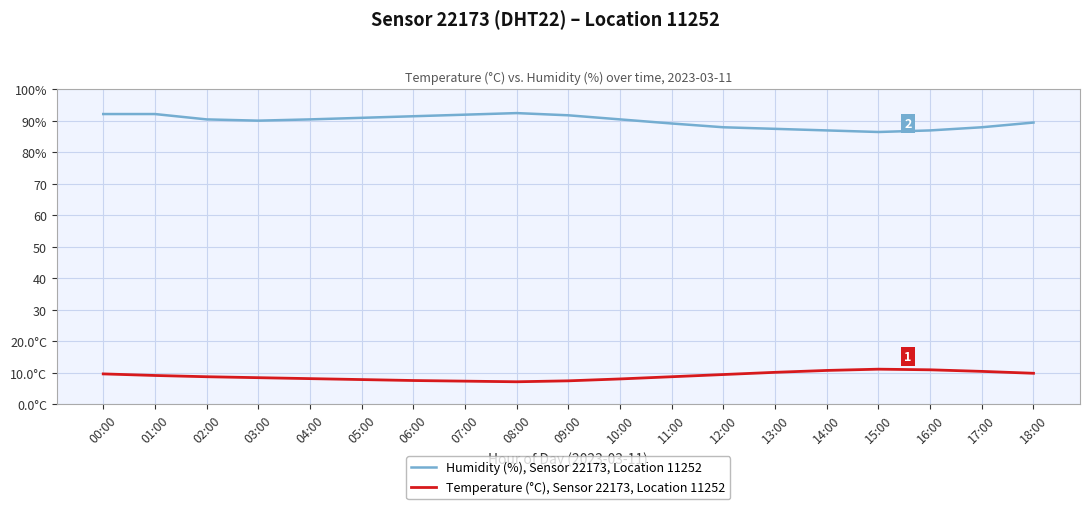

Does the chart have visible grid lines?

Yes